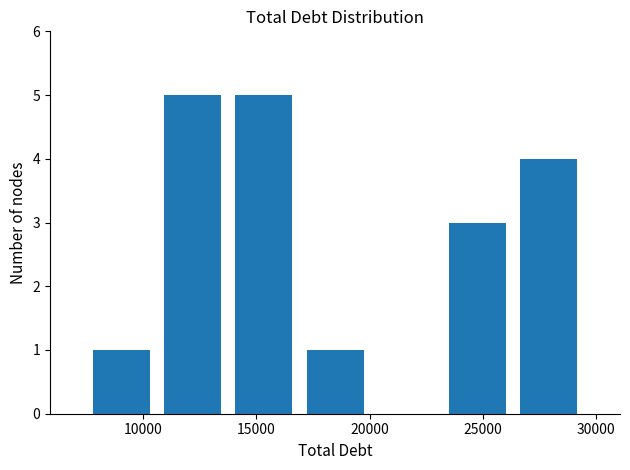

What is the height of the bar covering 23000 to 26500 on the x-axis? Neither the bar edges nor the heights are printed on the chart, so give them approximately, as read against the axes.

3